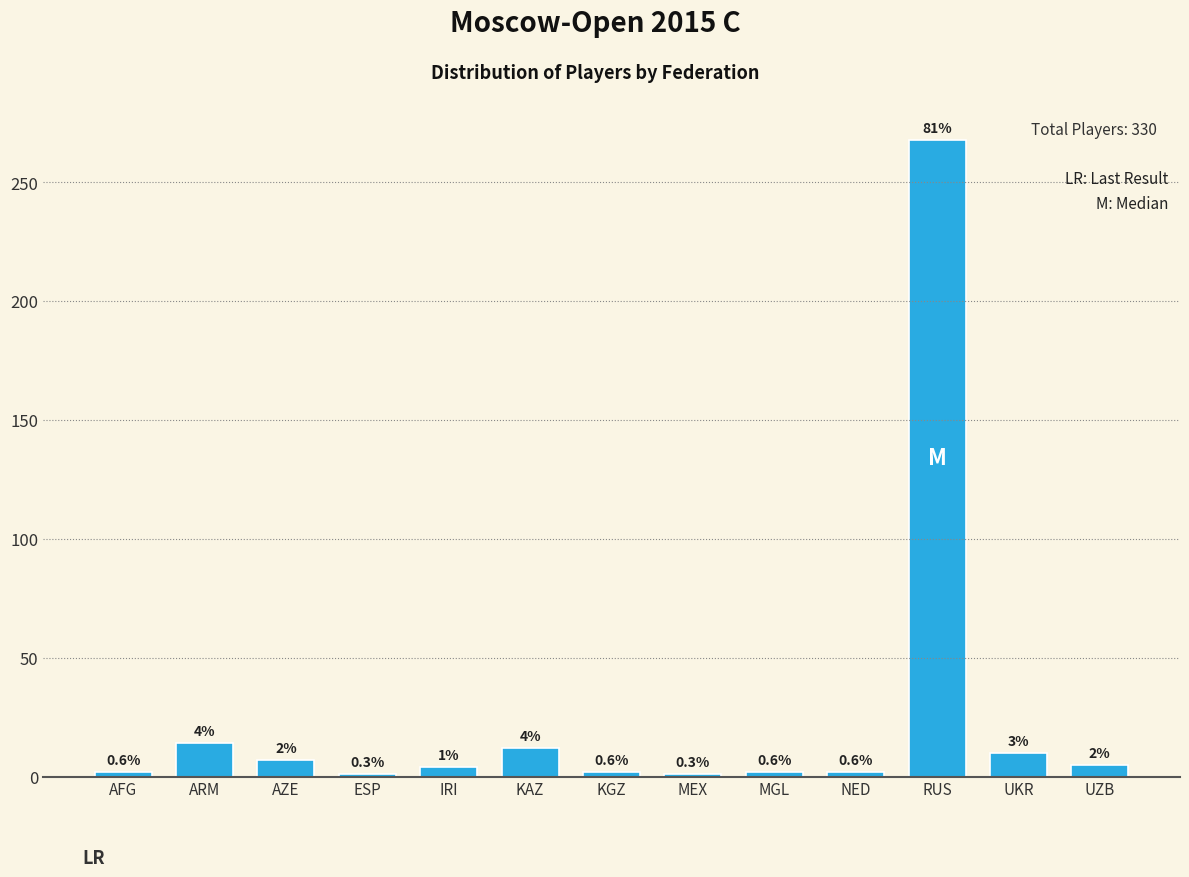

How many bars are there in total?

13